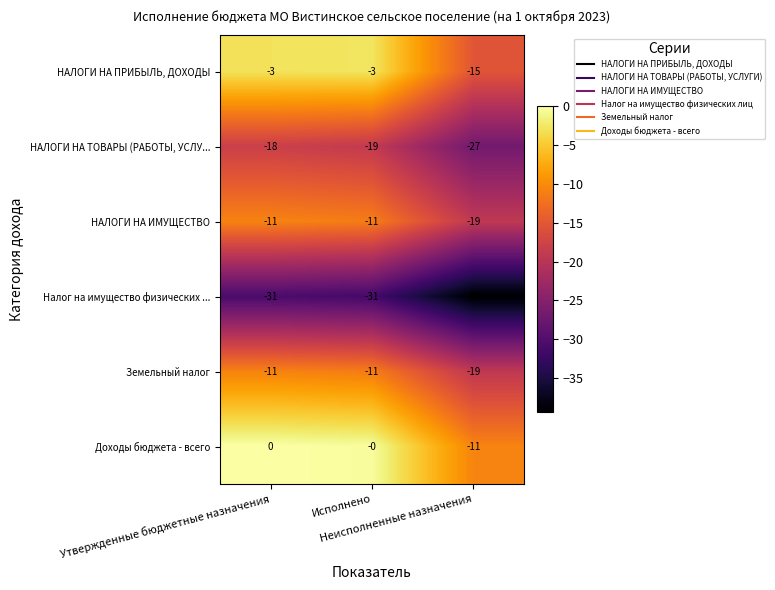

How many НАЛОГИ НА ПРИБЫЛЬ, ДОХОДЫ values are between -15 and -3?

3